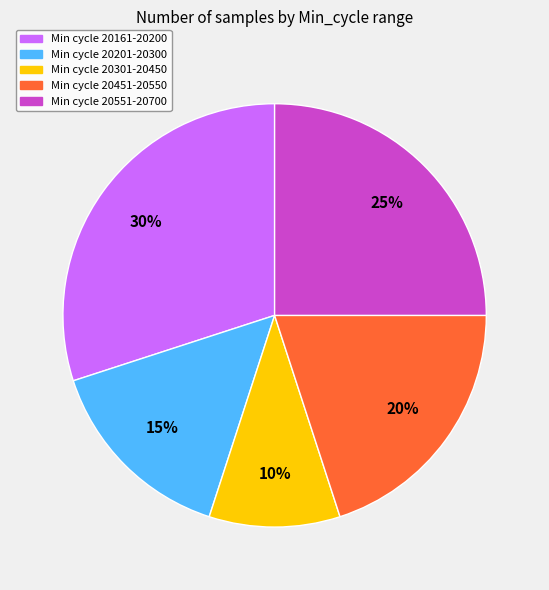

Combined, do Min cycle 20161-20200 and Min cycle 20551-20700 account for over 50%?

Yes